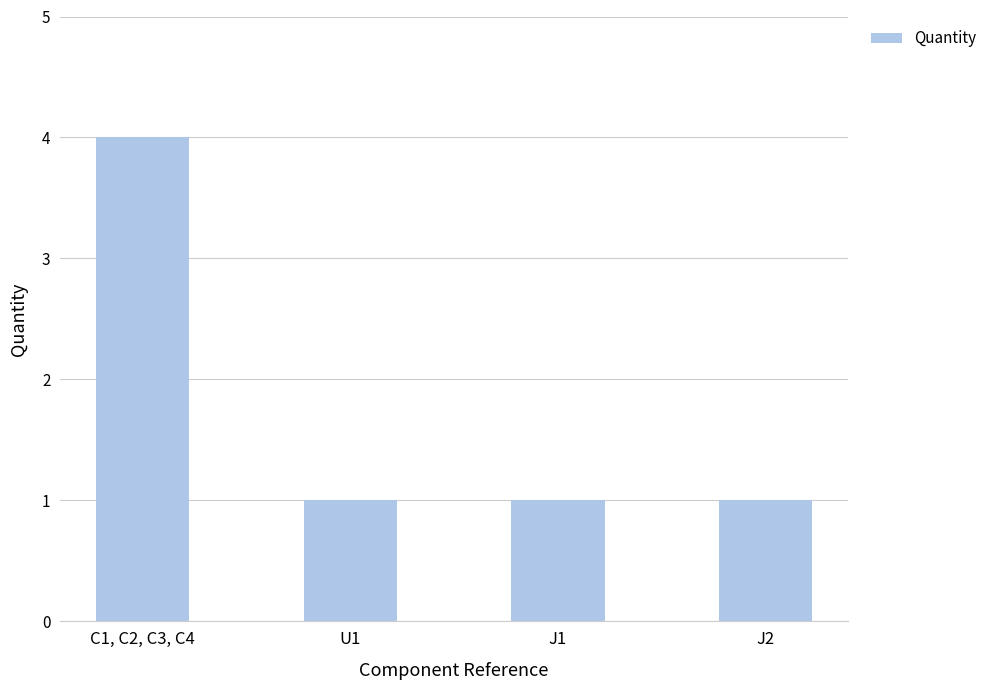

What is the value of the 1st bar from the left?

4